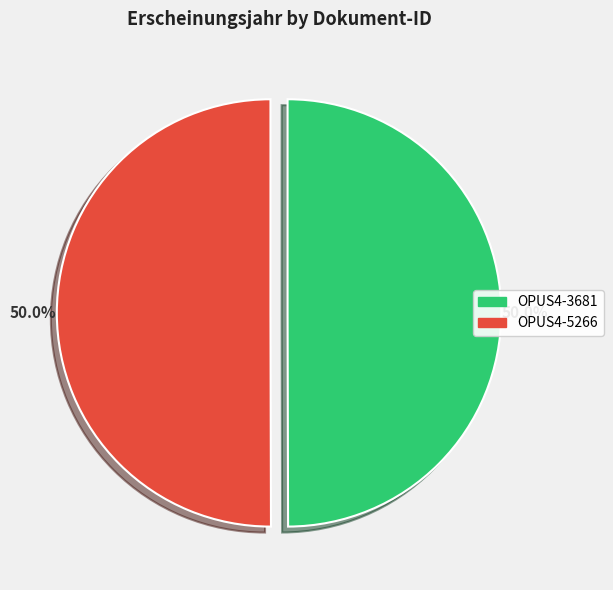

To the nearest percent, what is the combined percentage of OPUS4-3681 and OPUS4-5266?

100%